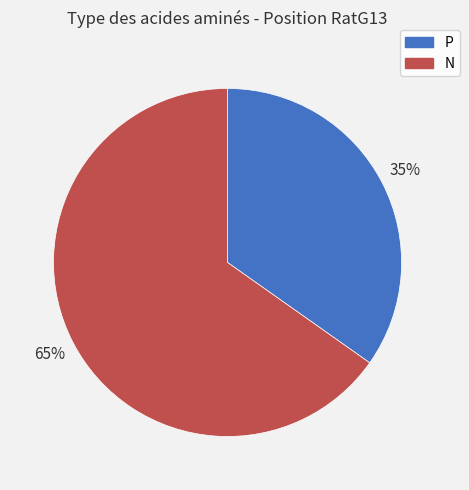

What is the ratio of the value at P to the value at N?

0.5